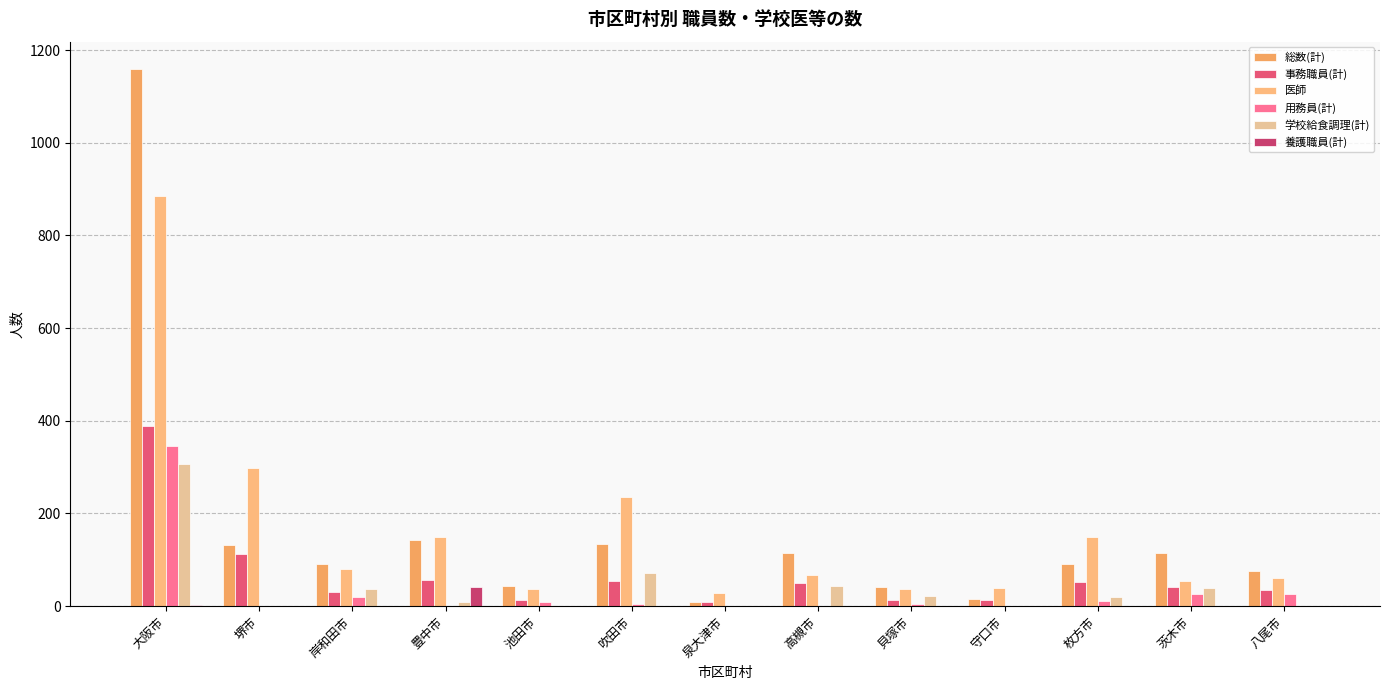

Is the value of 用務員(計) at 堺市 greater than the value of 養護職員(計) at 八尾市?

Yes